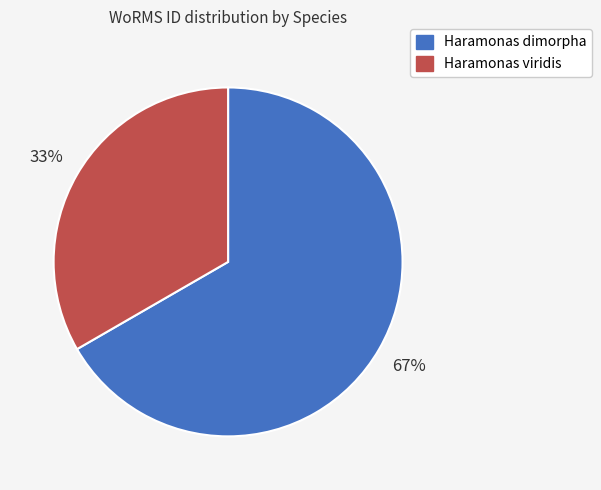

To the nearest percent, what is the average slice percentage?

50%